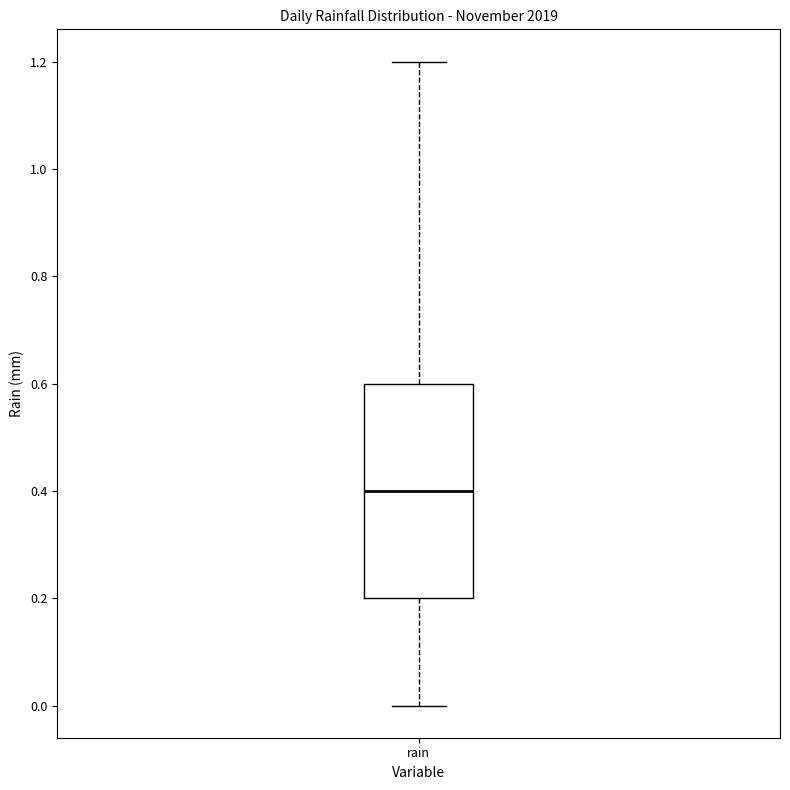

Where does the lower whisker of the box for rain end on the y-axis? The values are not printed on the chart, so give them approximately, as read against the axis.

0.0